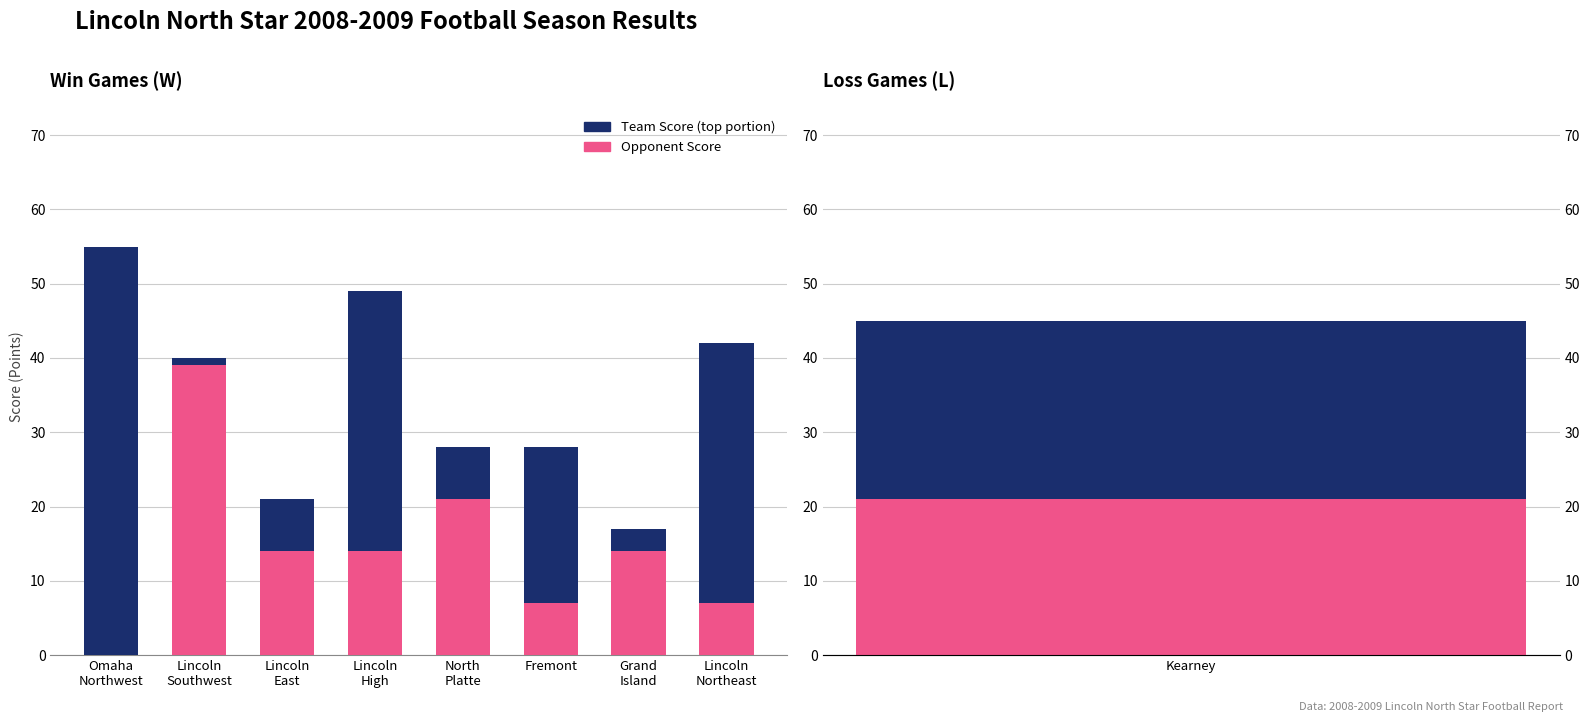

What is the minimum value for Team Score (above opp)?

1